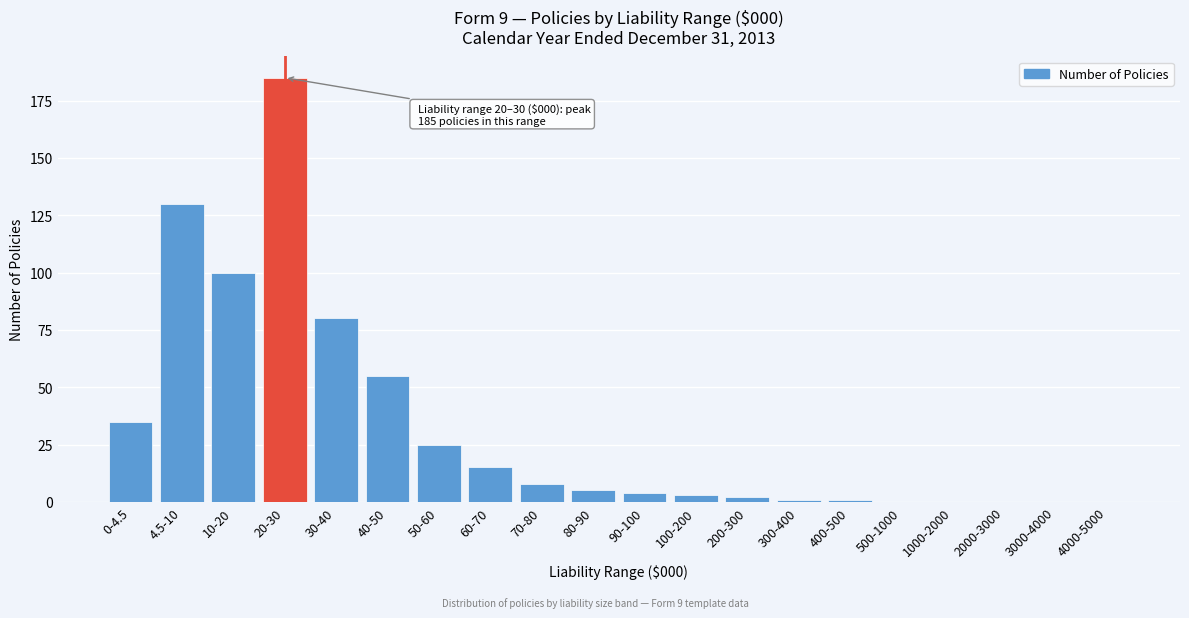

Reading right to left, list all the values displayed in this chart.

4000-5000=0	3000-4000=0	2000-3000=0	1000-2000=0	500-1000=0	400-500=1	300-400=1	200-300=2	100-200=3	90-100=4	80-90=5	70-80=8	60-70=15	50-60=25	40-50=55	30-40=80	20-30=185	10-20=100	4.5-10=130	0-4.5=35